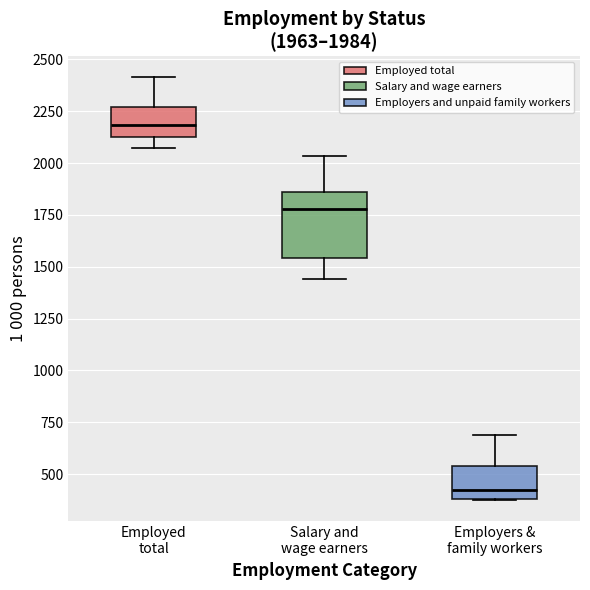

Which box has the highest median line?

Employed total